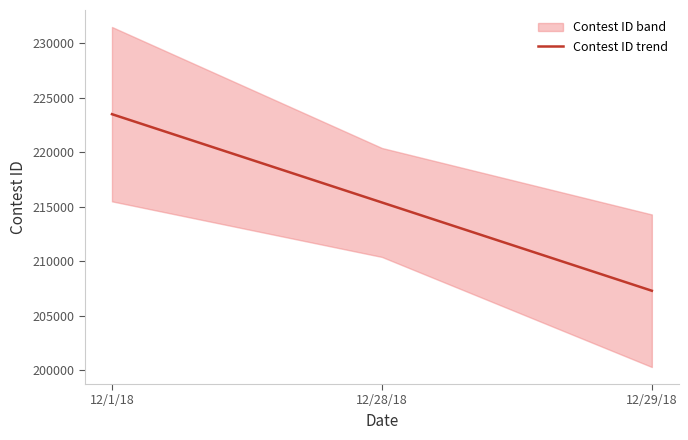

Rank the categories by value from lowest to highest.

12/29/18, 12/28/18, 12/1/18